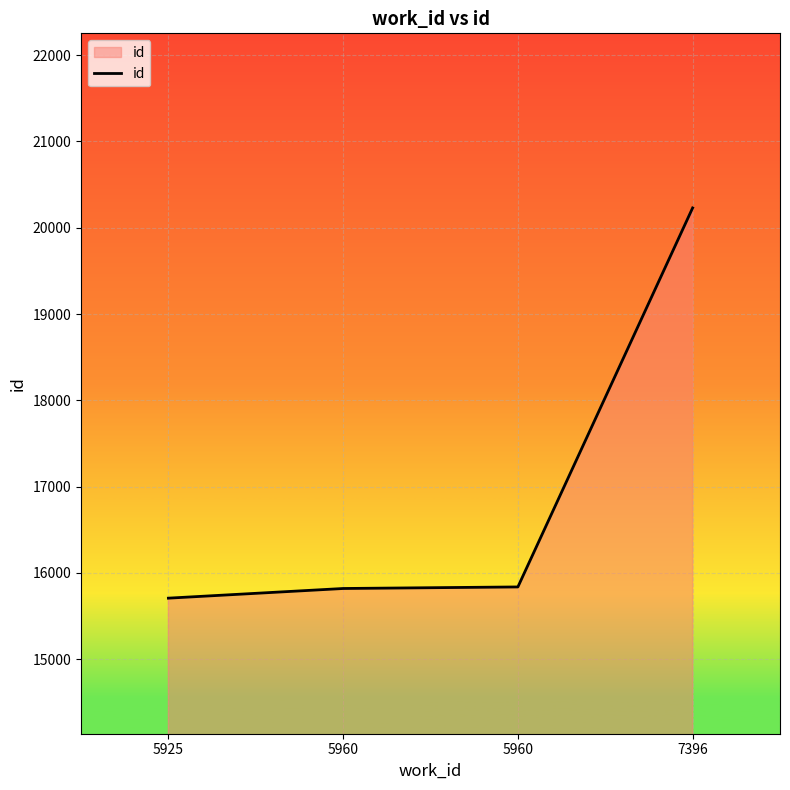

What is the value of the 4th point from the left?

20230